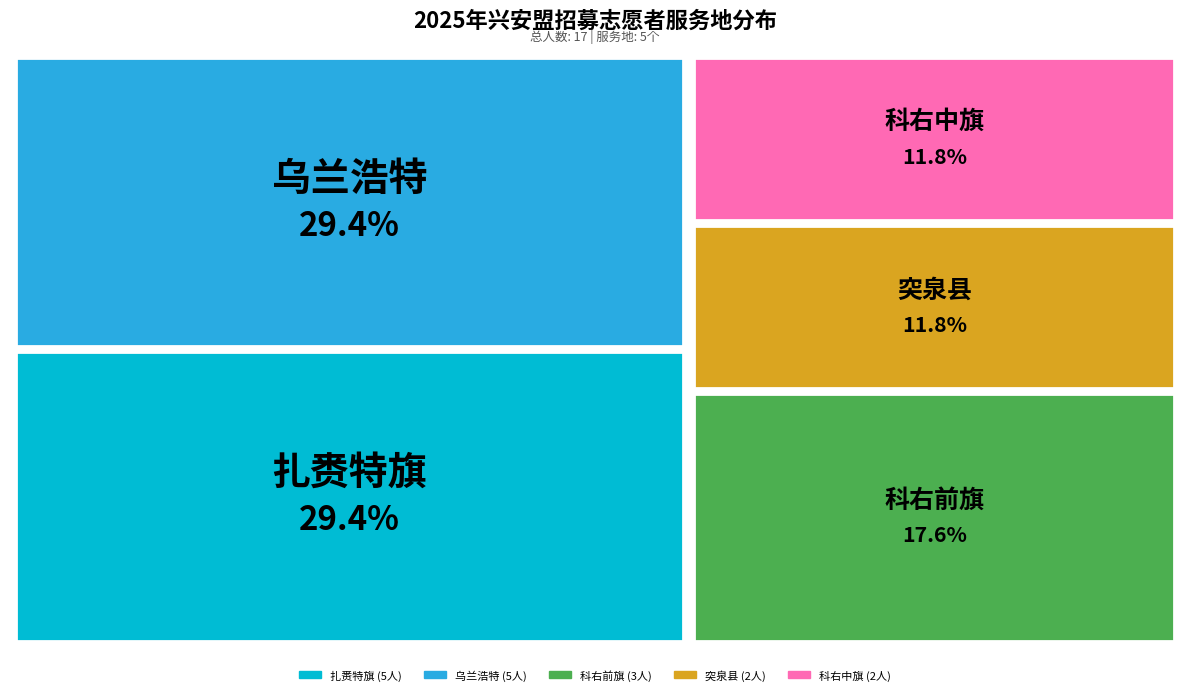

Which category has the smallest portion of the pie?

科右中旗